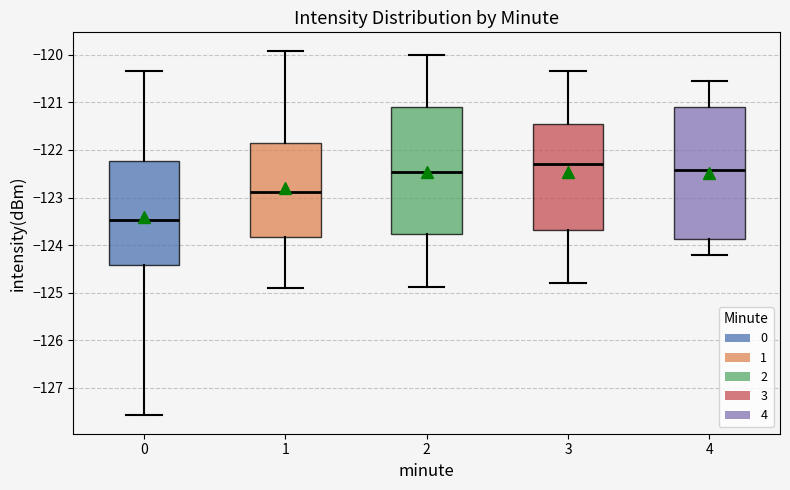

Which box is the tallest, from its lower edge to its upper edge?

4